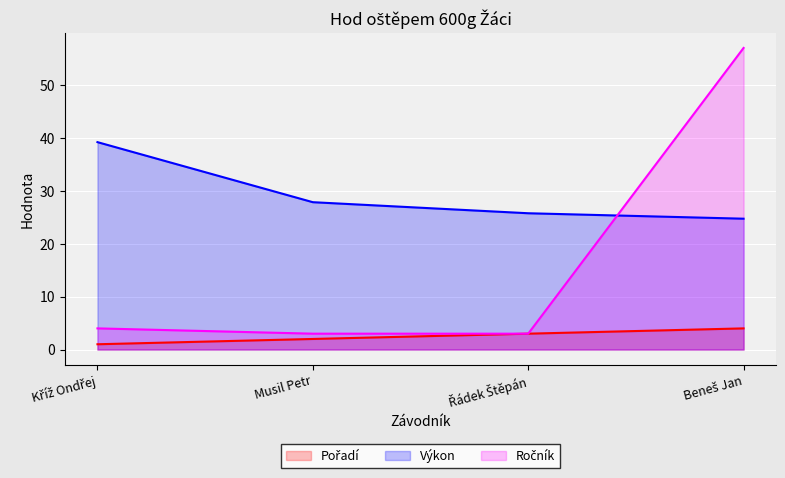

At which label does Výkon reach its peak?

Kříž Ondřej